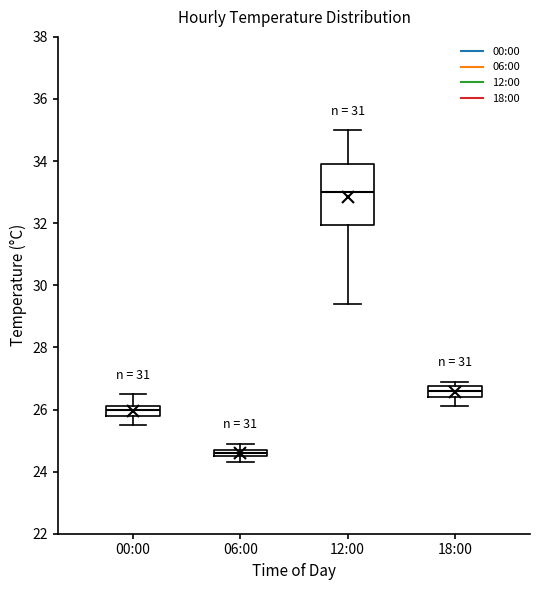

Which box has the lowest median line?

06:00